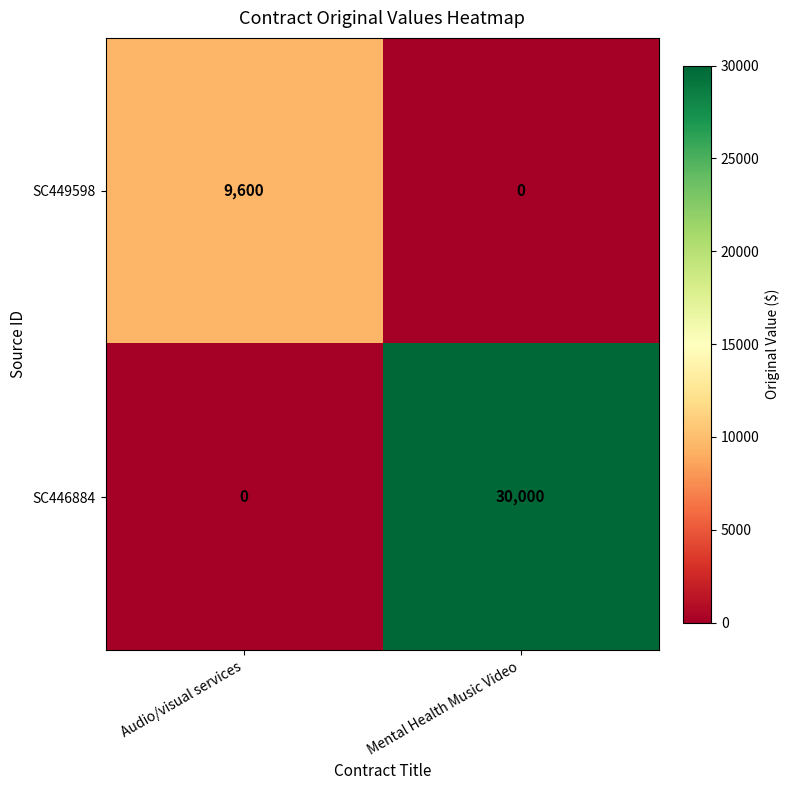

The SC446884 series shows 30000 at Mental Health Music Video. True or false?

True